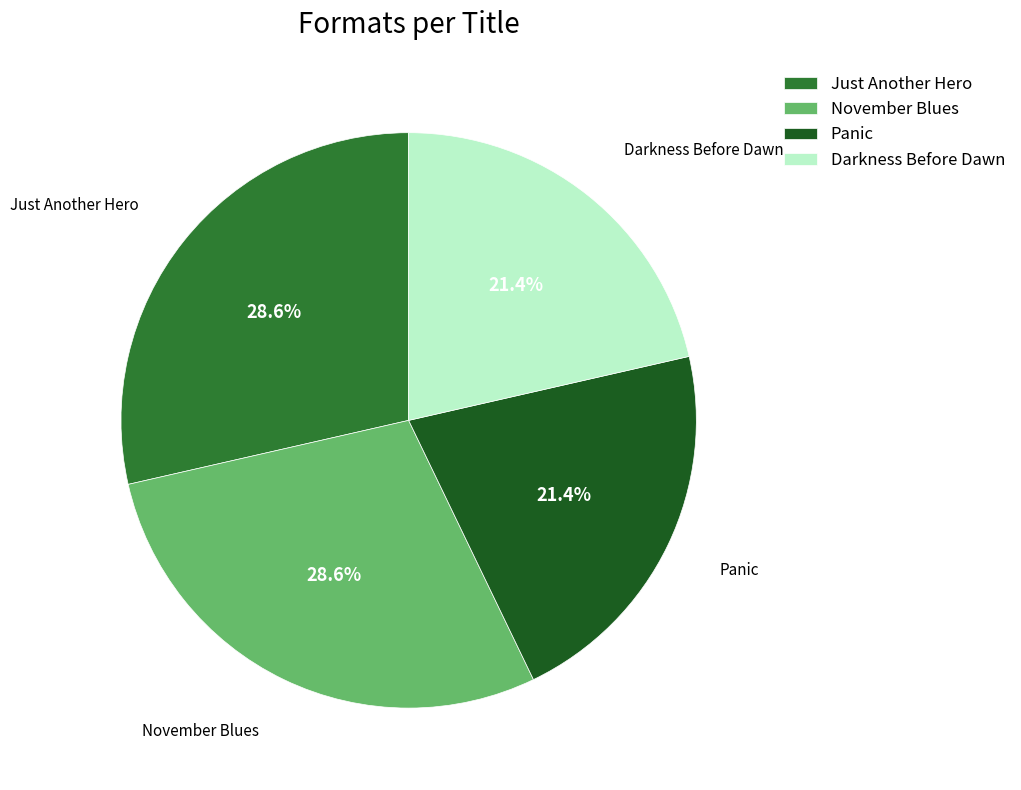

Combined, do Panic and Darkness Before Dawn account for over 50%?

No